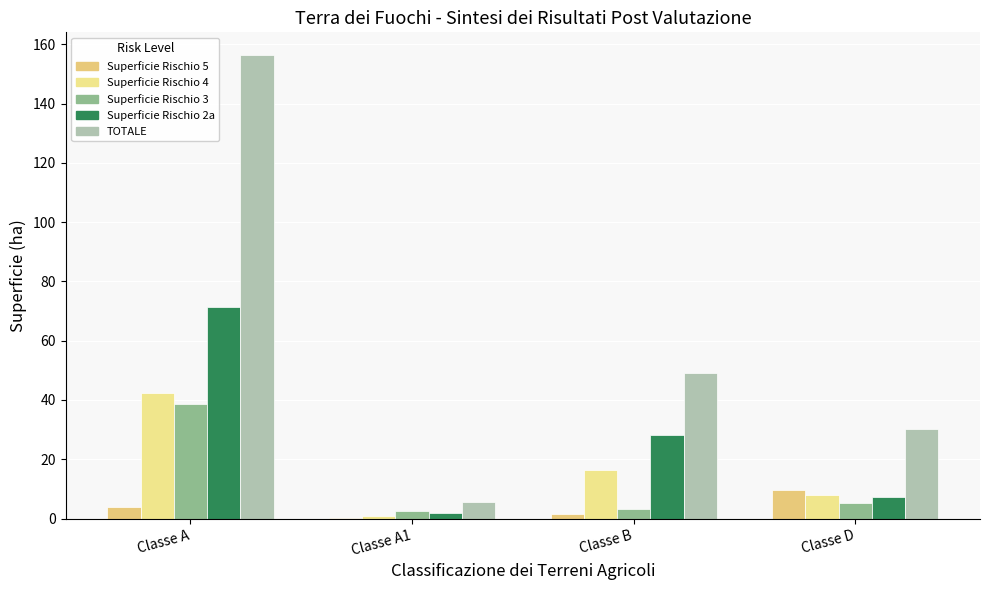

True or false: Superficie Rischio 4 has a value of 42.4 at Classe A.

True